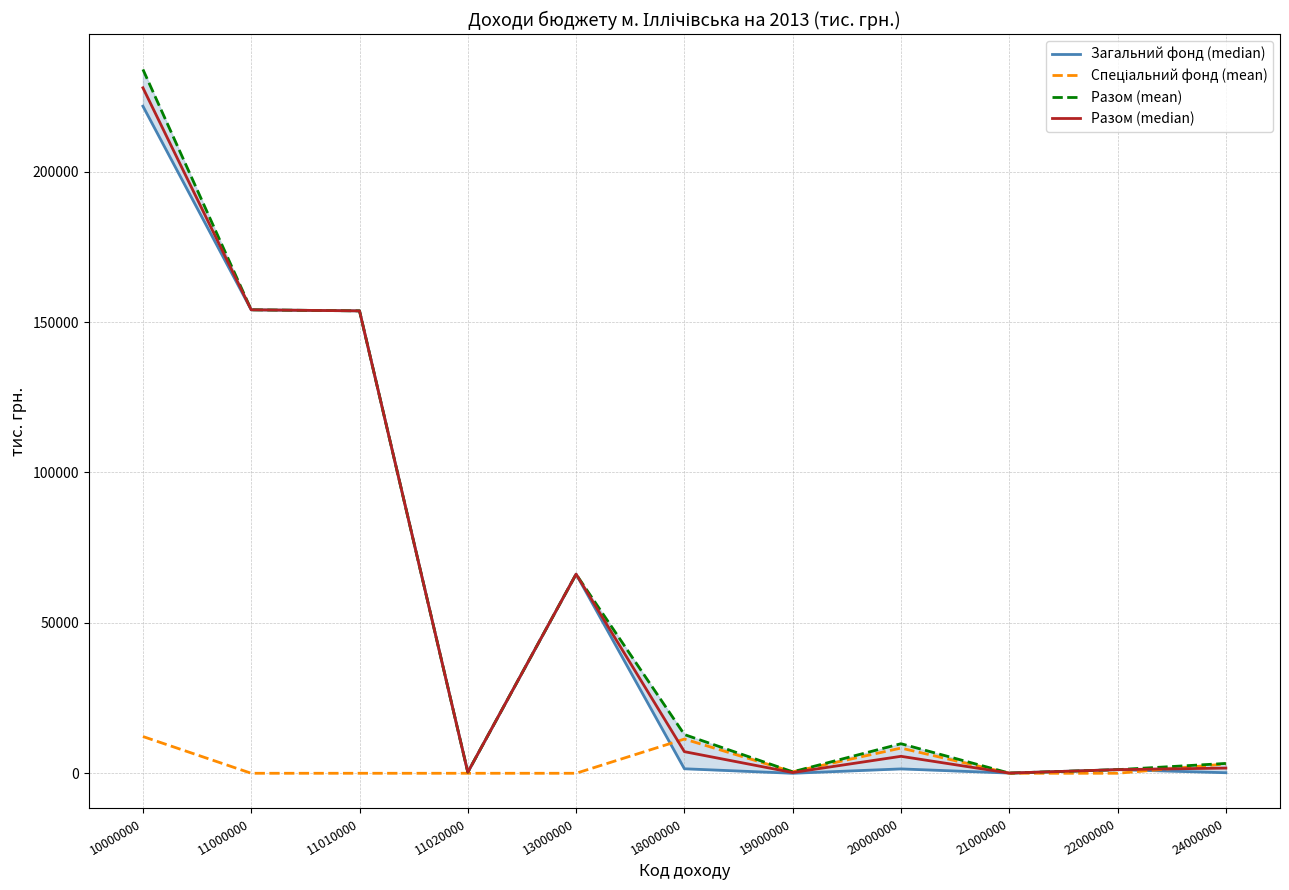

Reading left to right, extract all data points from this chart.

Загальний фонд (median): 221781.8	154084.8	153731.2	353.6	66200.0	1497.0	0.0	1449.4	65.0	1204.4	180.0
Спеціальний фонд (mean): 12220.2	0.0	0.0	0.0	0.0	11375.2	483.0	8377.8	0.0	0.0	3089.5
Разом (mean): 234002.0	154084.8	153731.2	353.6	66200.0	12872.2	483.0	9827.2	65.0	1204.4	3269.5
Разом (median): 227891.9	154084.8	153731.2	353.6	66200.0	7184.6	241.5	5638.3	65.0	1204.4	1724.8